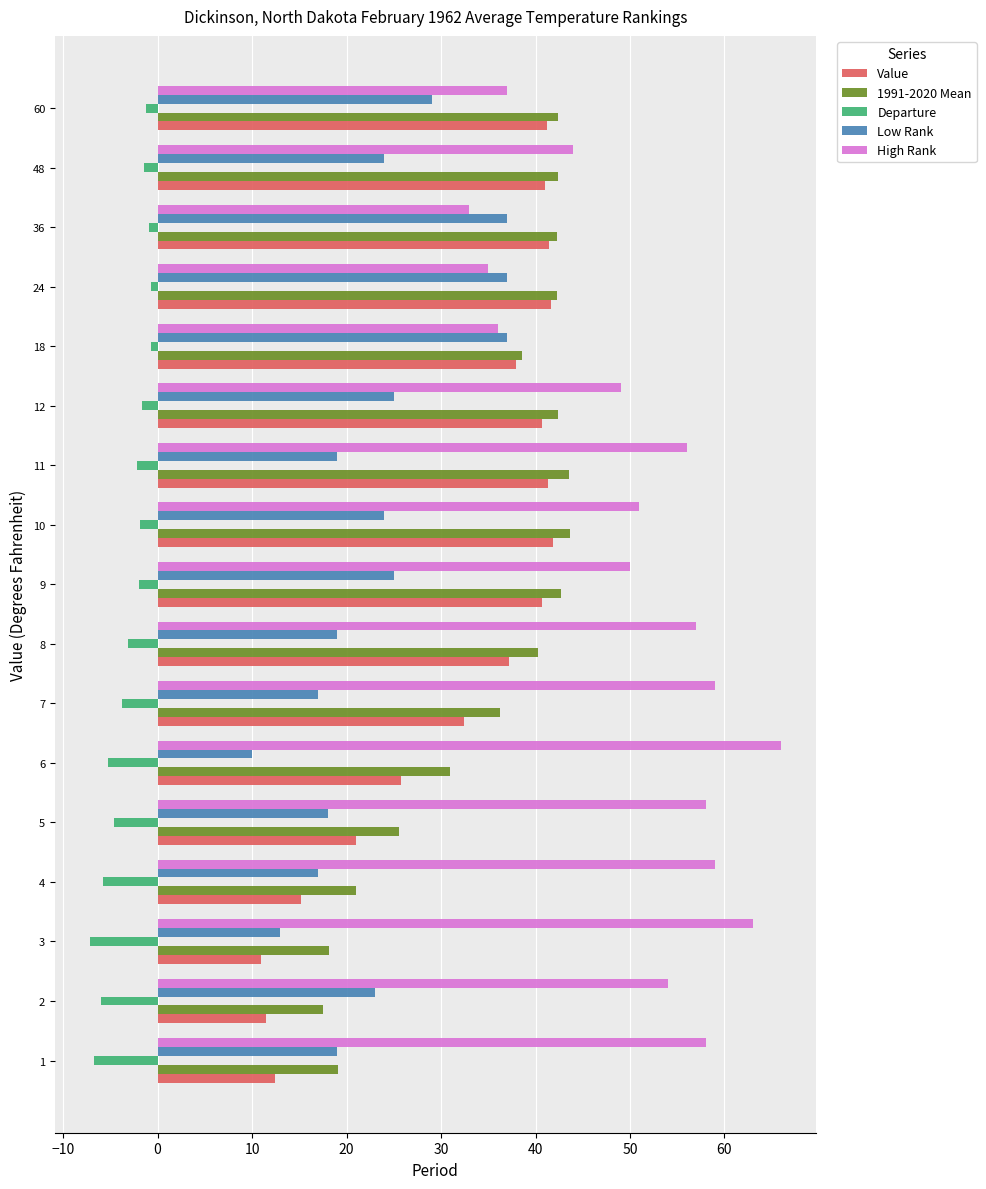

What is the difference between the highest and lowest values at 1?

64.7